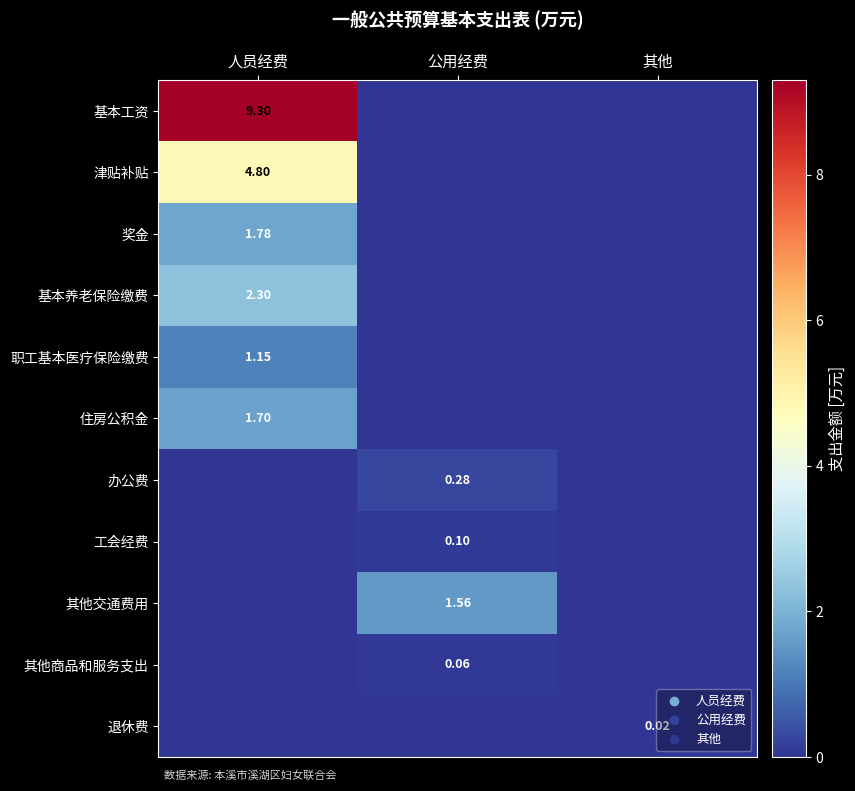

What is the sum of the 其他交通费用 values at 公用经费 and 其他?

1.6